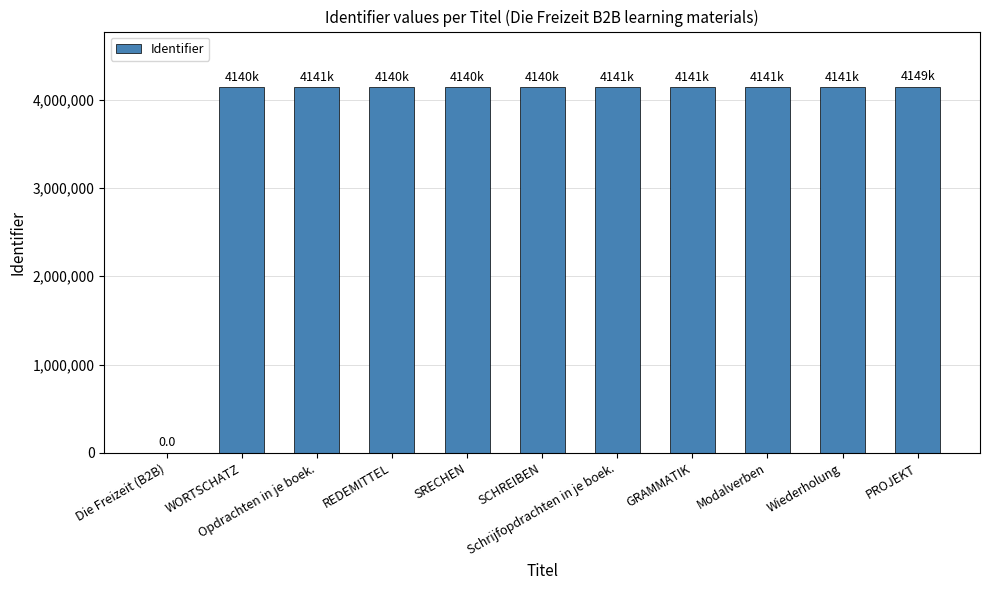

What is the maximum value shown in the chart?

4149007